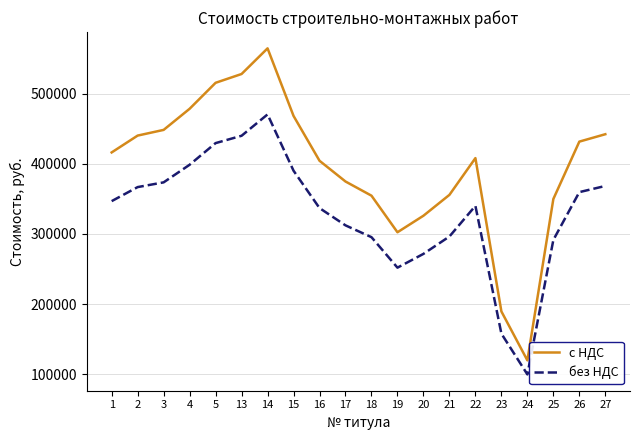

True or false: без НДС and с НДС cross at least once.

False